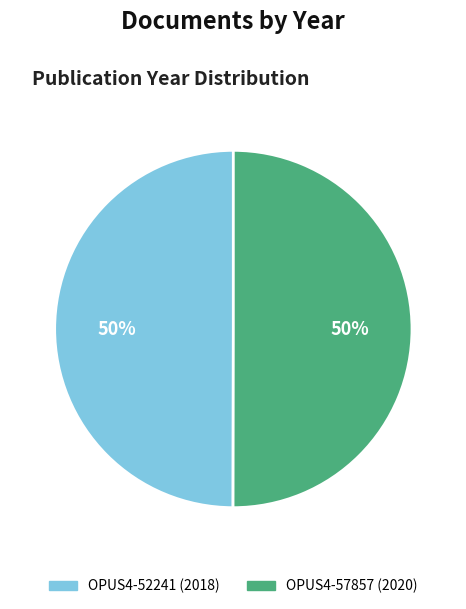

Do OPUS4-57857 and OPUS4-52241 together represent more than half of the pie?

Yes